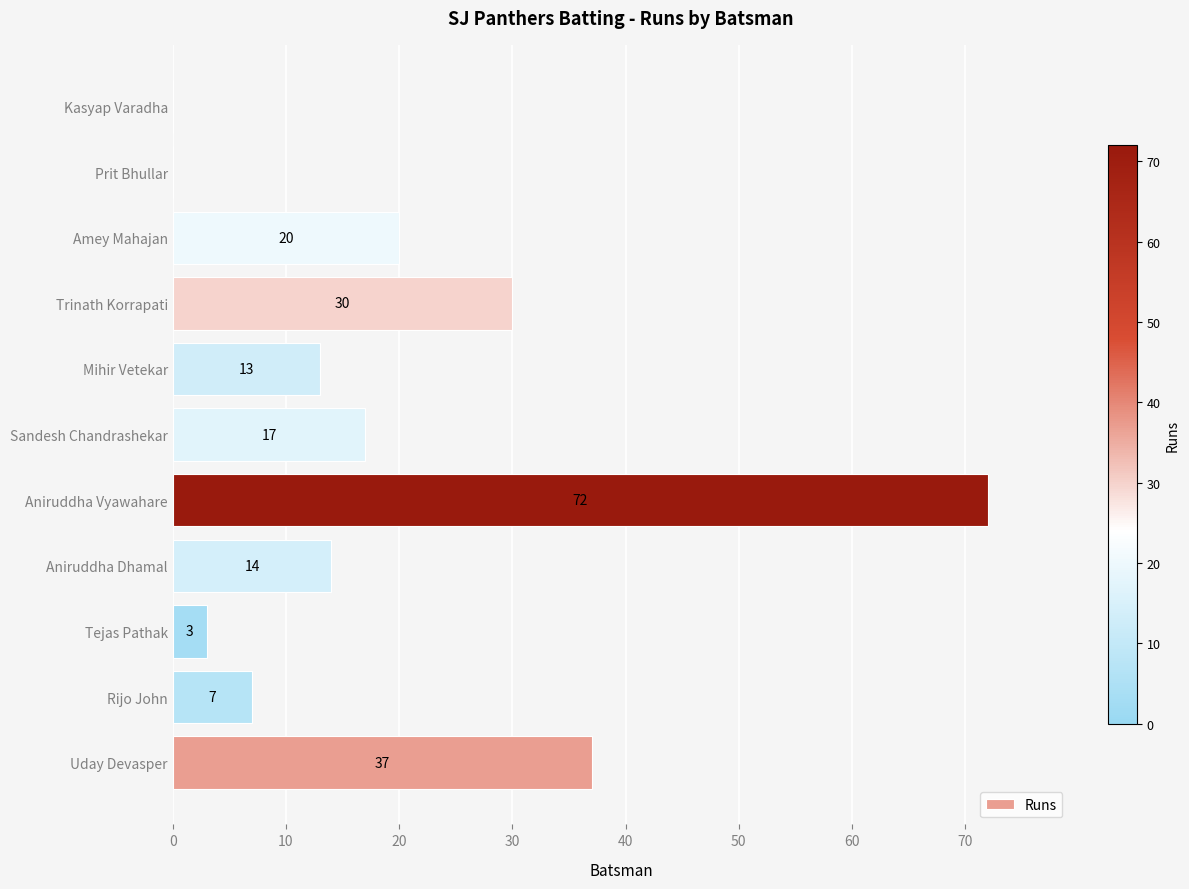

True or false: the data shows 99 at Aniruddha Vyawahare.

False